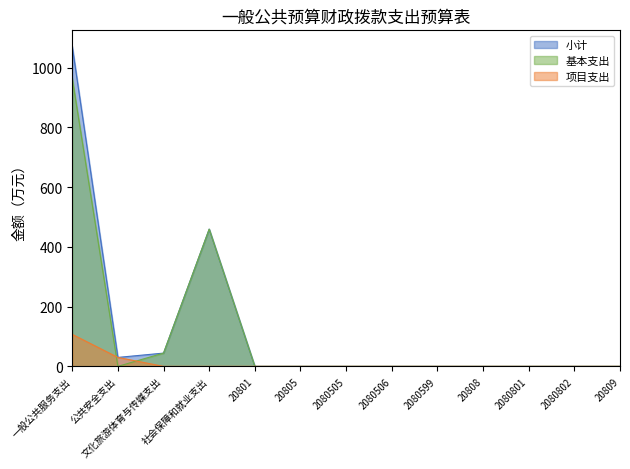

True or false: 基本支出 has a value of 0.0 at 2080506.

True